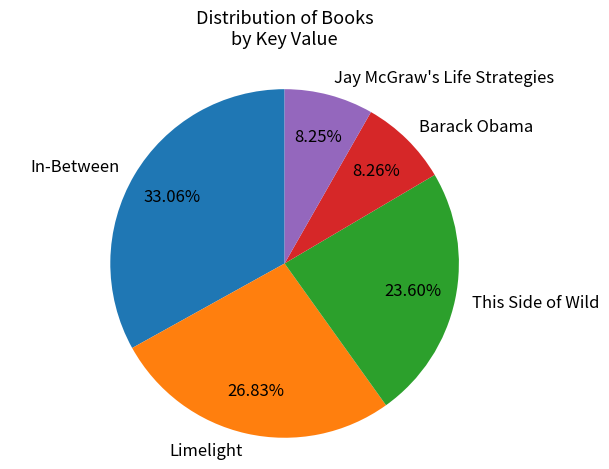

Count the number of slices in the pie.

5